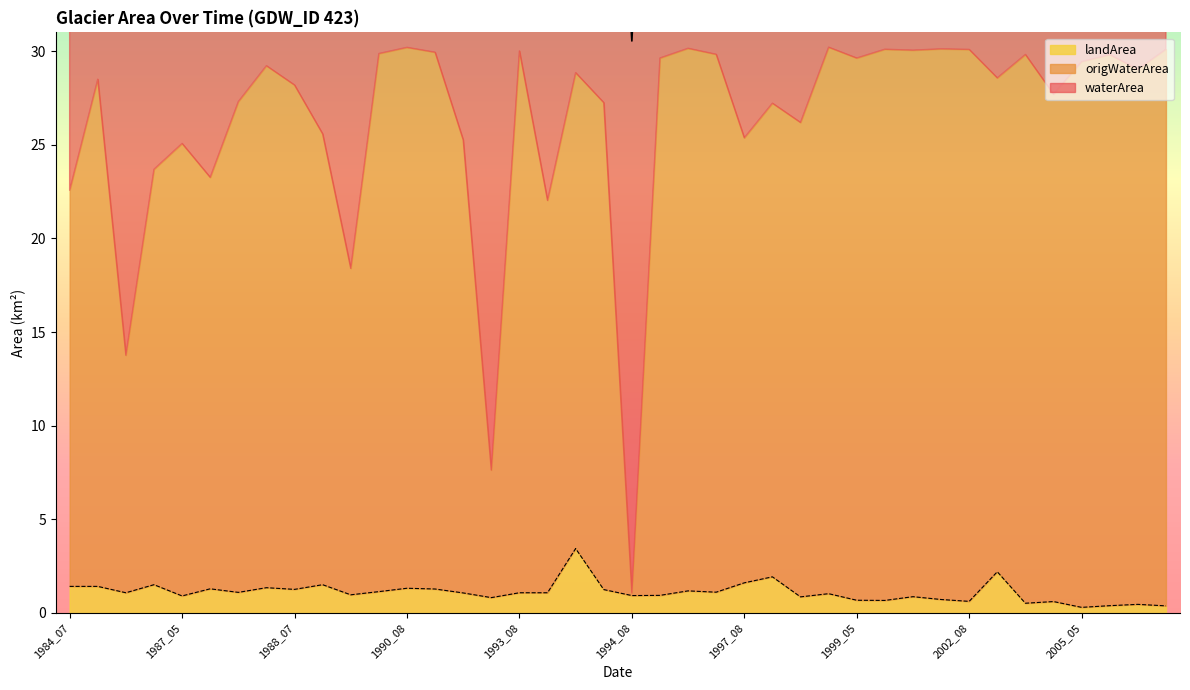

Which series has the largest total across all categories?

origWaterArea